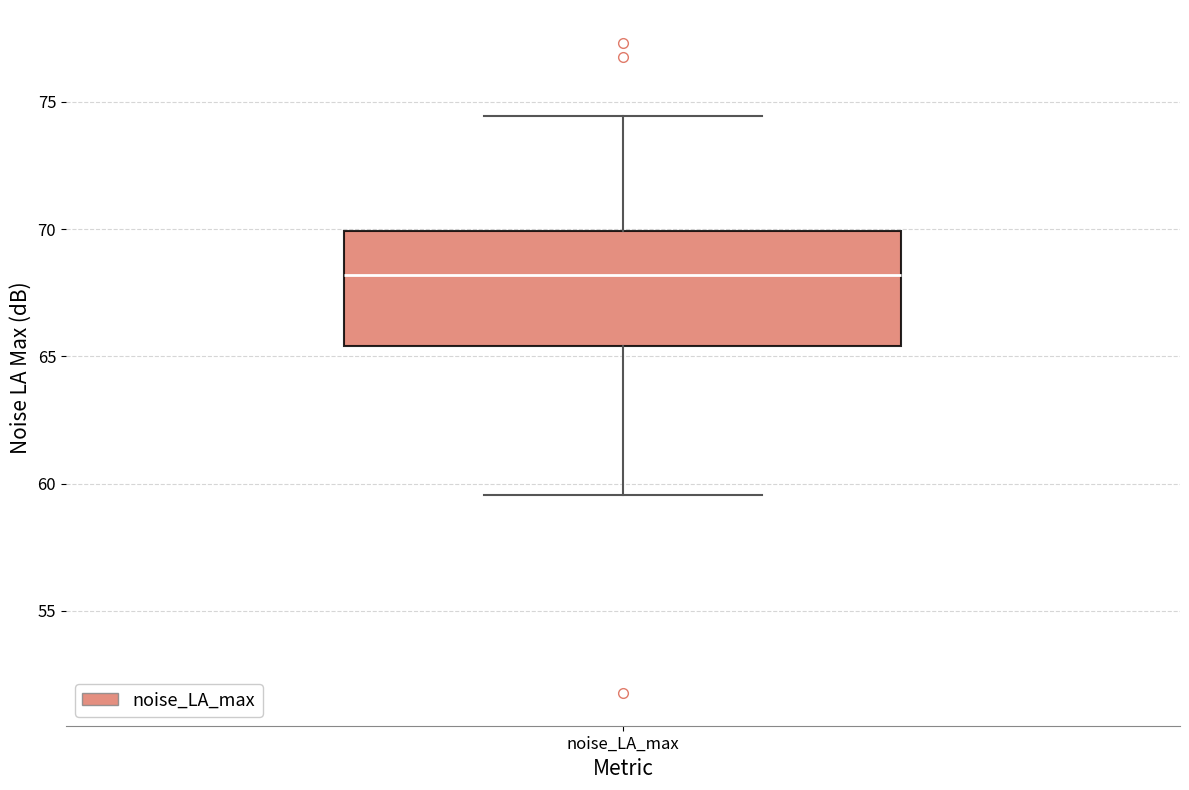

Read this box plot against the y-axis: the position of the median line, the range covered by the box, and the ends of both whiskers. The values are not printed on the chart, so give them approximately, as read against the axis.

median 68.0, box 65.5 to 70.0, whiskers 59.5 to 74.5